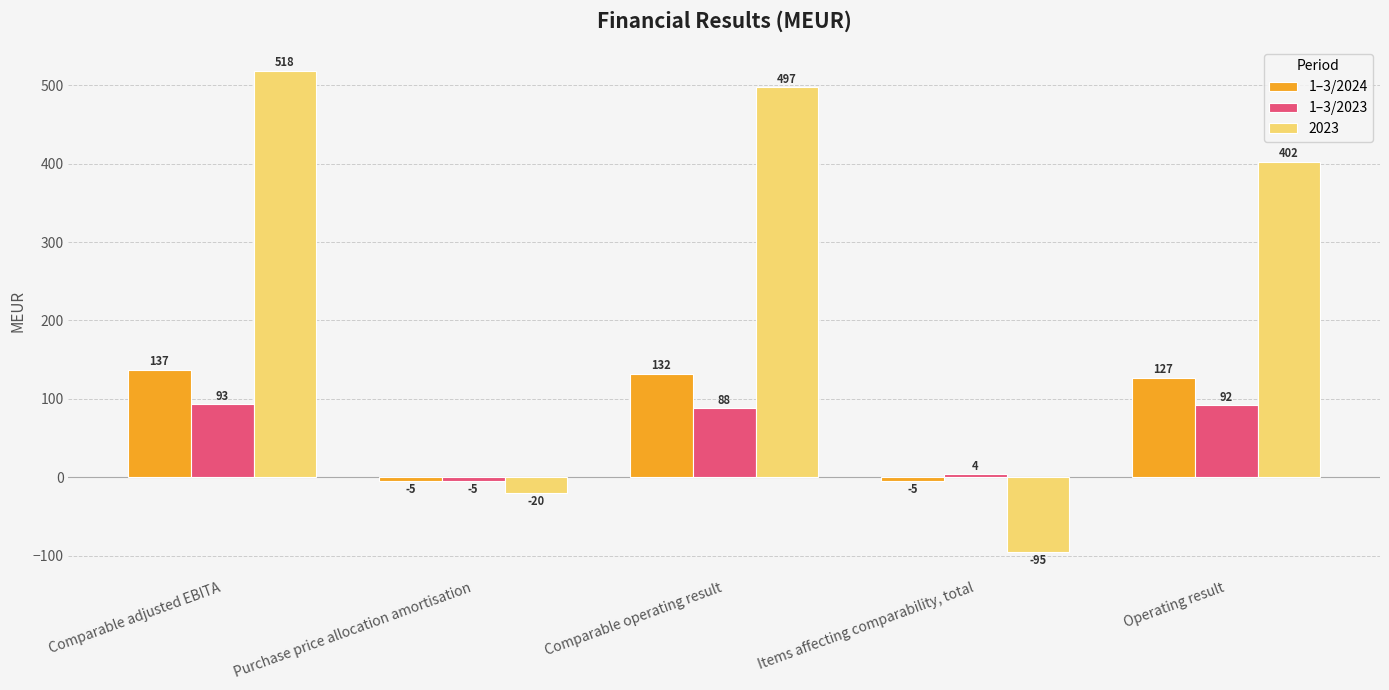

What is the minimum value shown in the chart?

-95